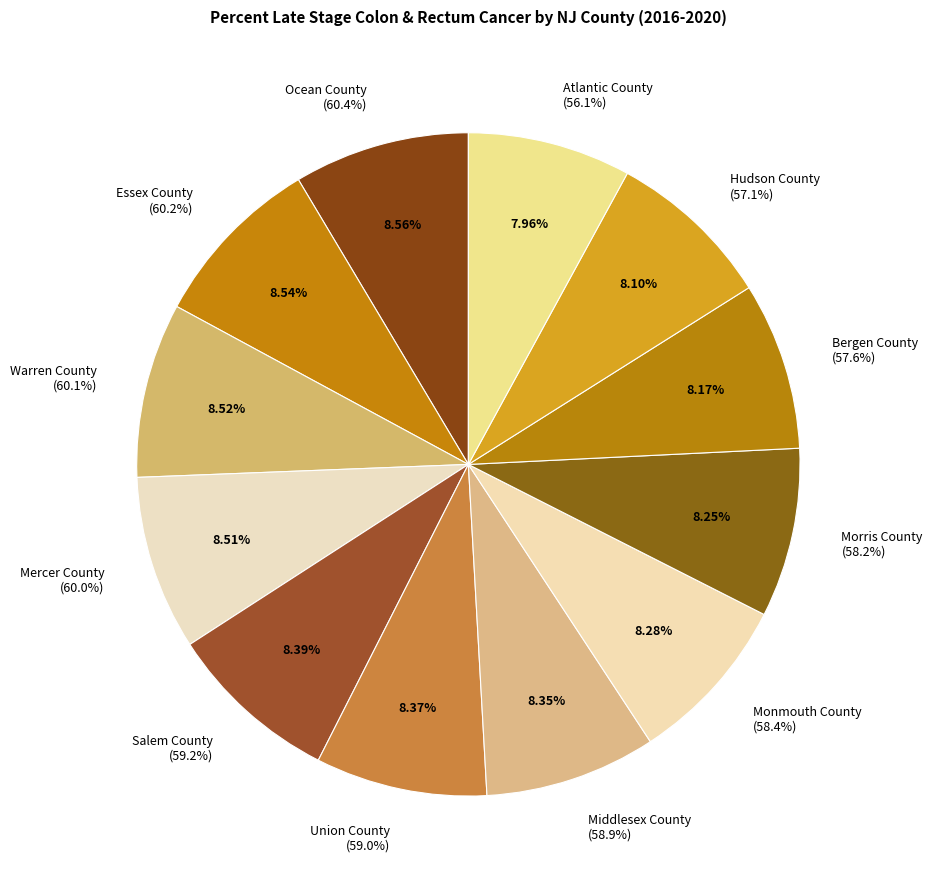

Do Middlesex County and Warren County together represent more than half of the pie?

No